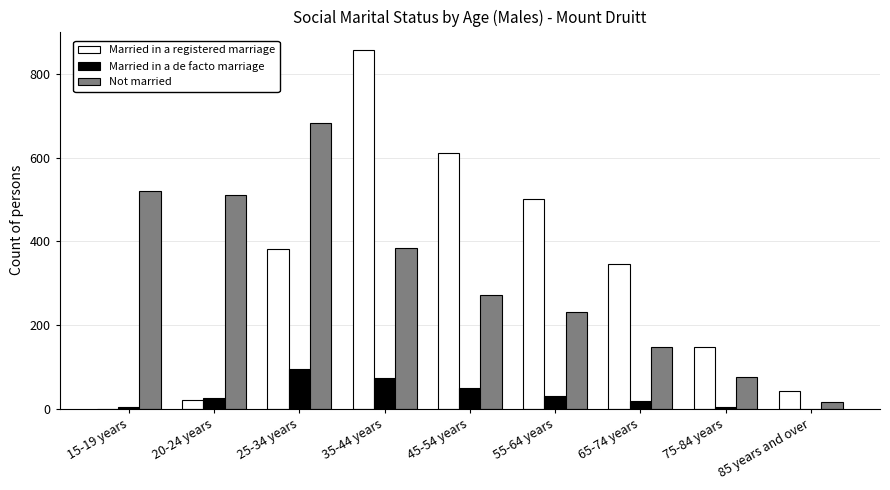

What is the average value of the Not married series?

315